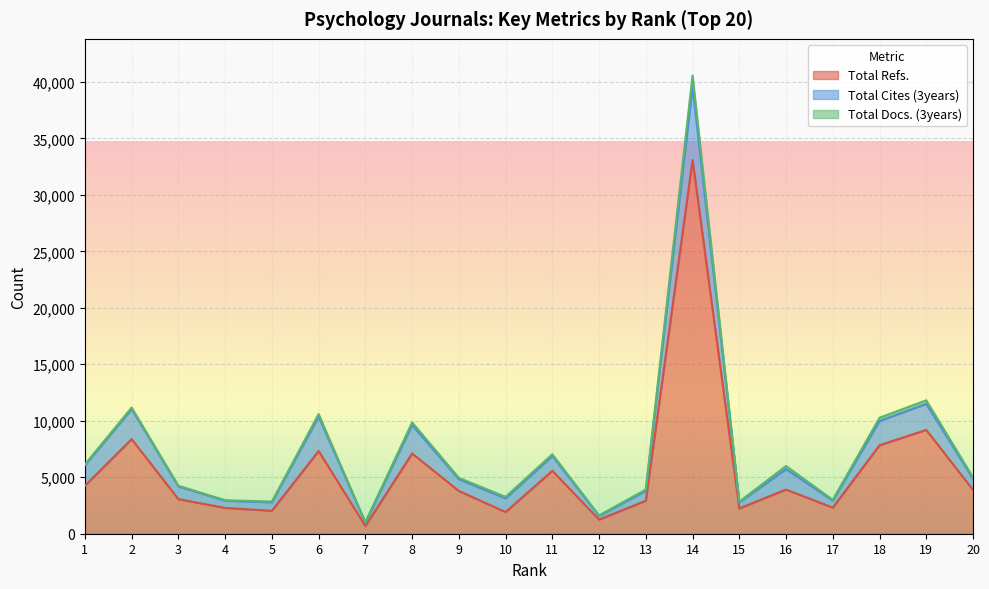

What is the difference between the maximum and minimum values in the Total Docs. (3years) series?

961